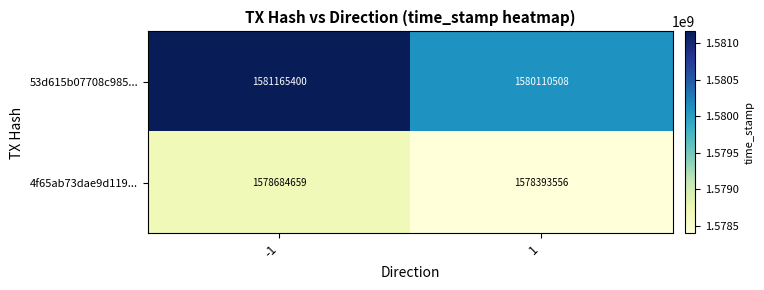

List the series in order of their peak value, lowest first.

4f65ab73dae9d119..., 53d615b07708c985...